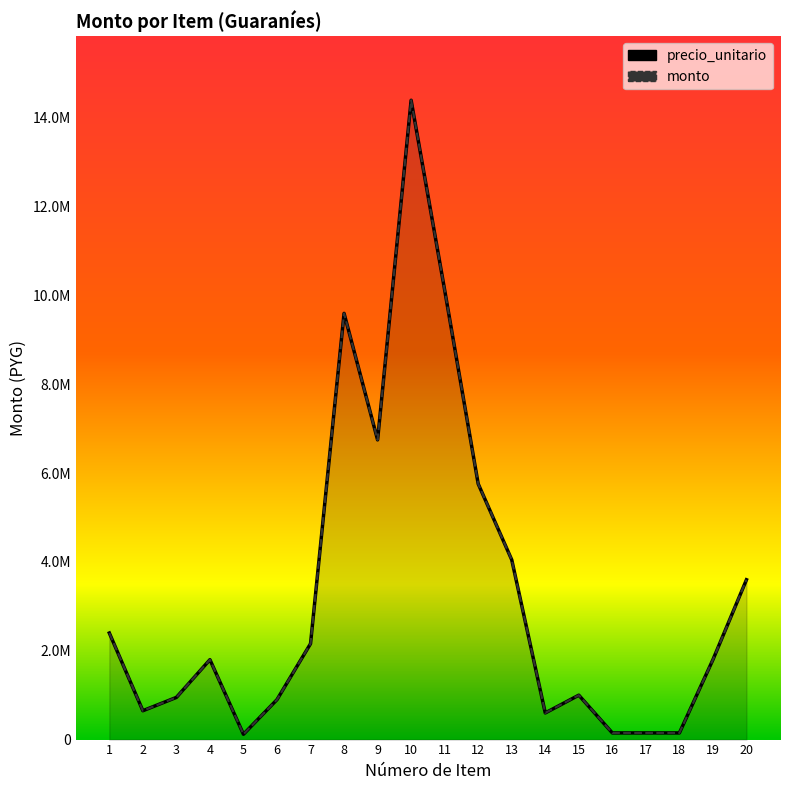

How many distinct data groups are displayed?

2